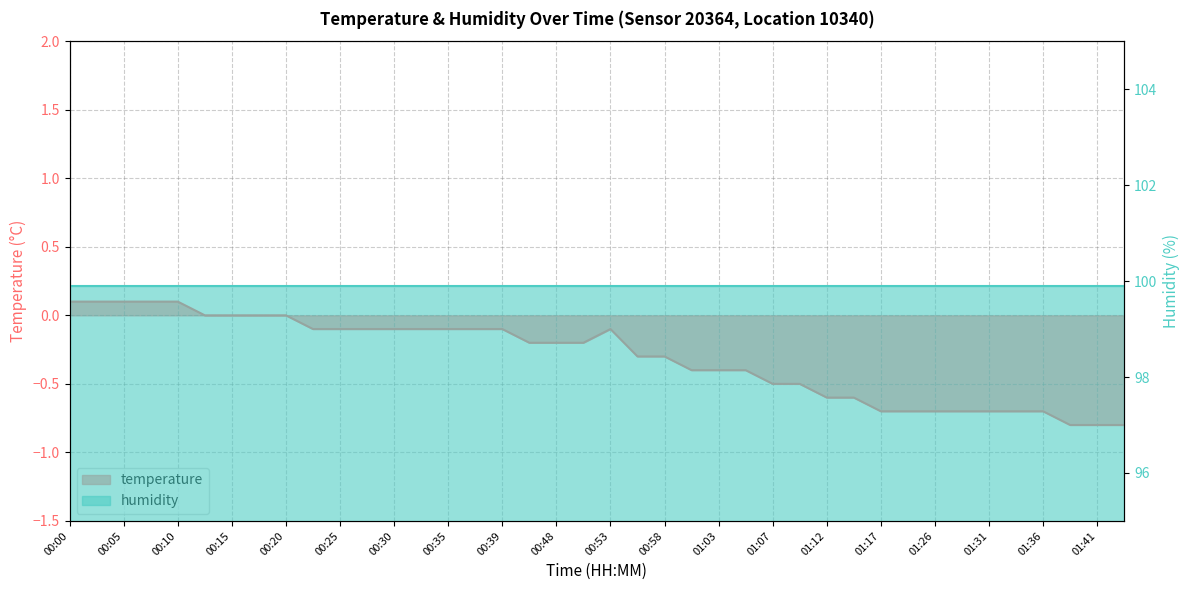

Reading left to right, list all the values displayed in this chart.

0.1	0.1	0.1	0.1	0.1	0.0	0.0	0.0	0.0	-0.1	-0.1	-0.1	-0.1	-0.1	-0.1	-0.1	-0.1	-0.2	-0.2	-0.2	-0.1	-0.3	-0.3	-0.4	-0.4	-0.4	-0.5	-0.5	-0.6	-0.6	-0.7	-0.7	-0.7	-0.7	-0.7	-0.7	-0.7	-0.8	-0.8	-0.8